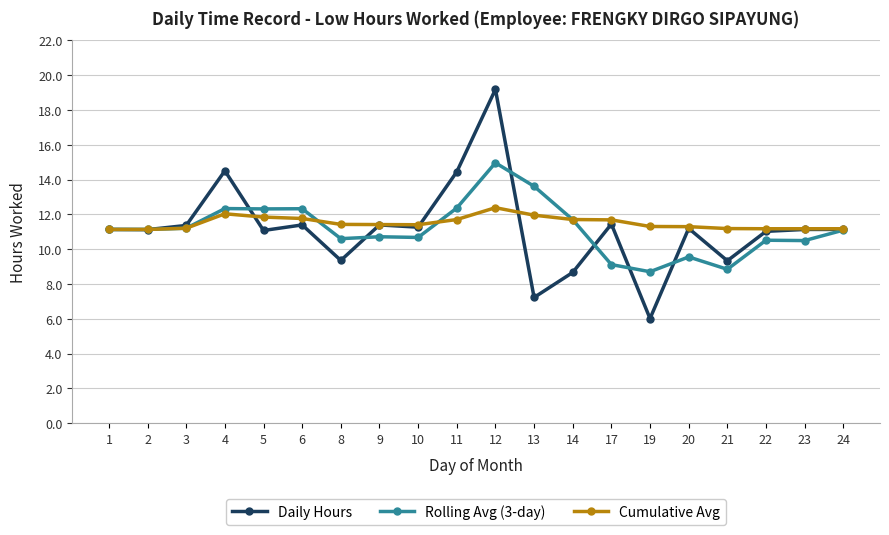

What value does the Daily Hours series have at 20?

11.2